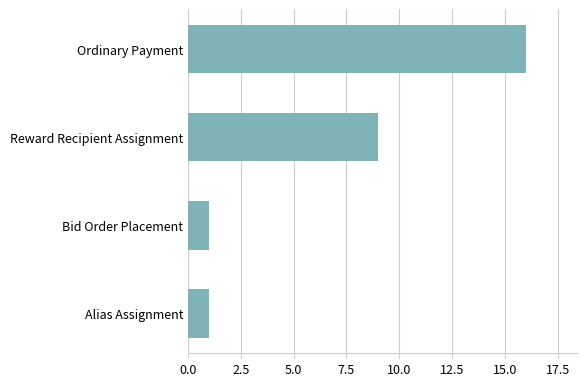

What is the sum of all values?

27